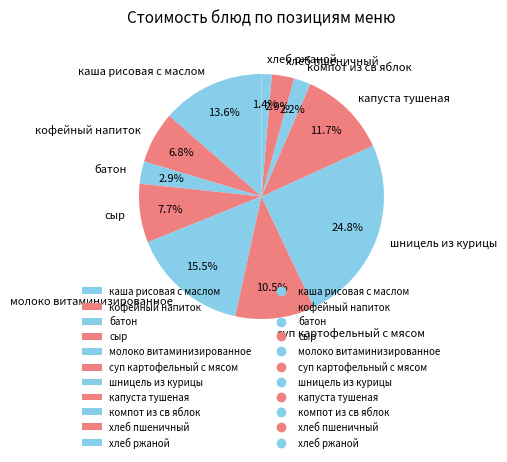

What is the total percentage of суп картофельный с мясом and сыр?

18.2%